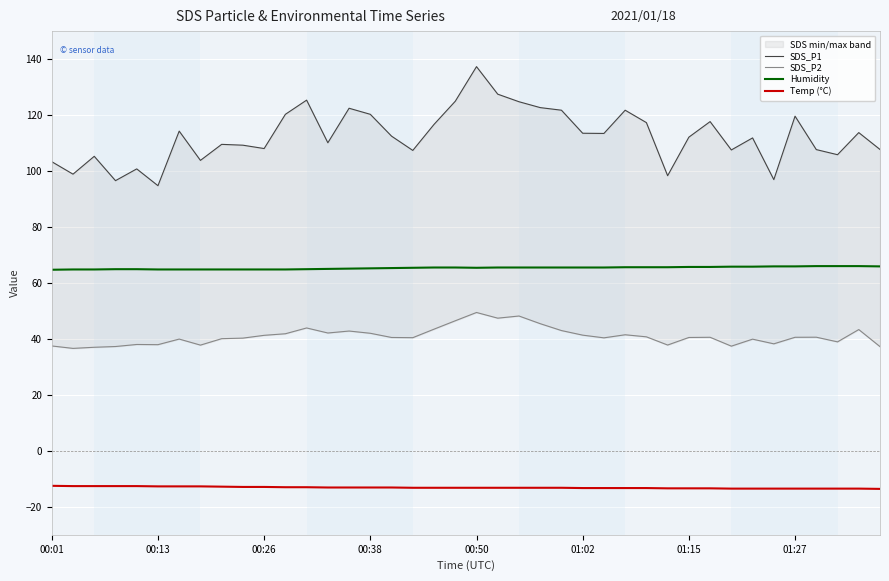

At which label does SDS_P2 first exceed 40?

8